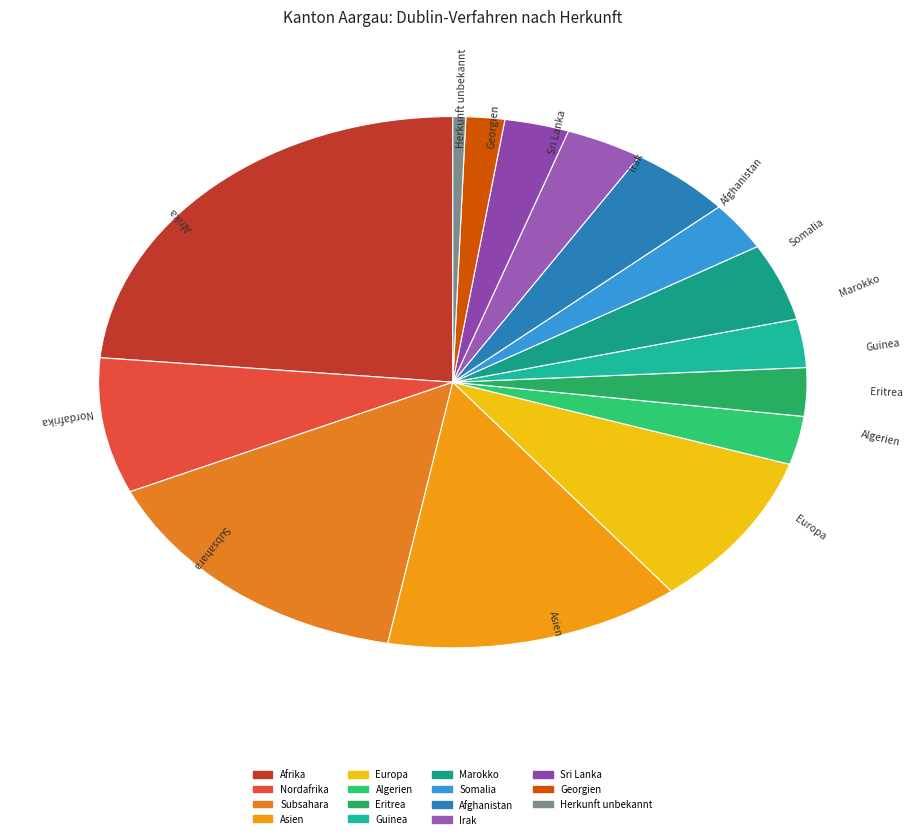

Is the sum of Subsahara and Afrika greater than half?

No